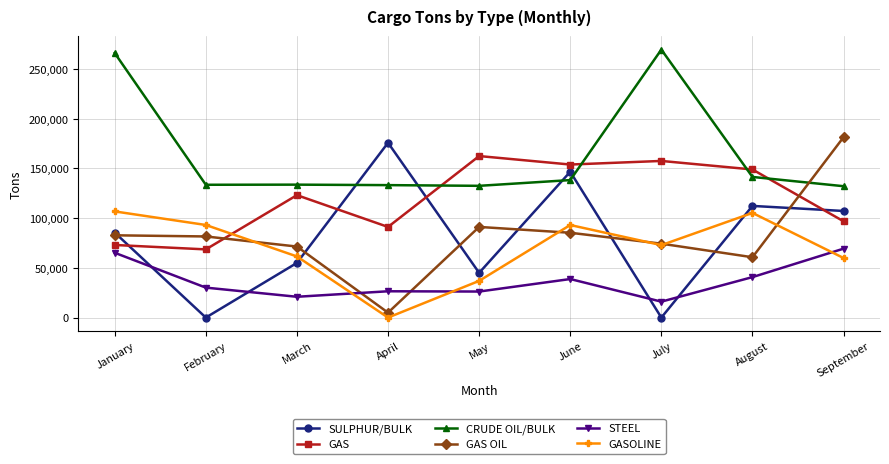

True or false: SULPHUR/BULK has more than 1 points higher than both neighbors.

True